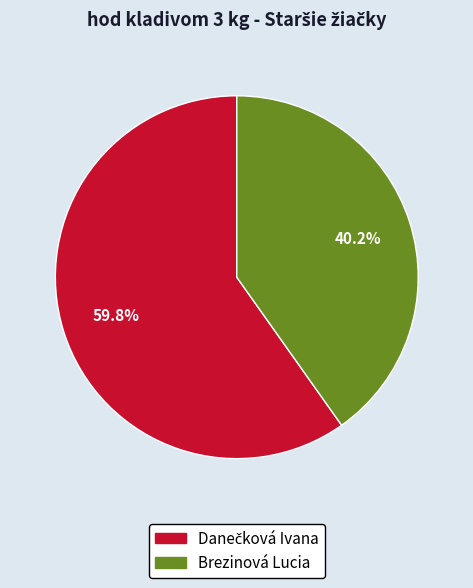

What percentage is the Brezinová Lucia slice, to the nearest percent?

40%